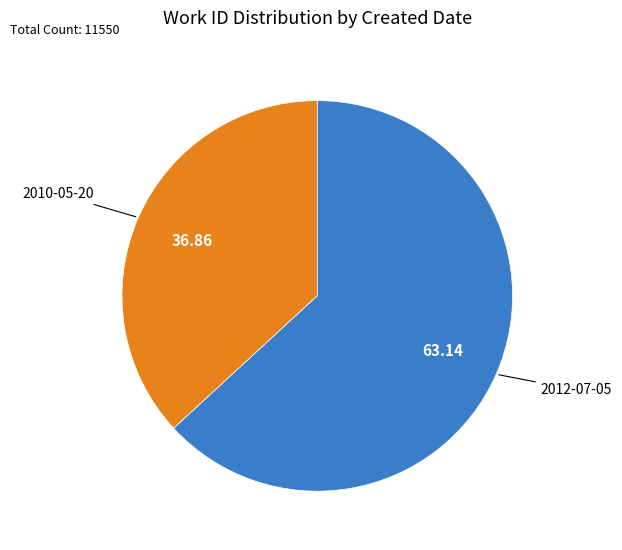

Is there any slice that represents more than half of the pie?

Yes